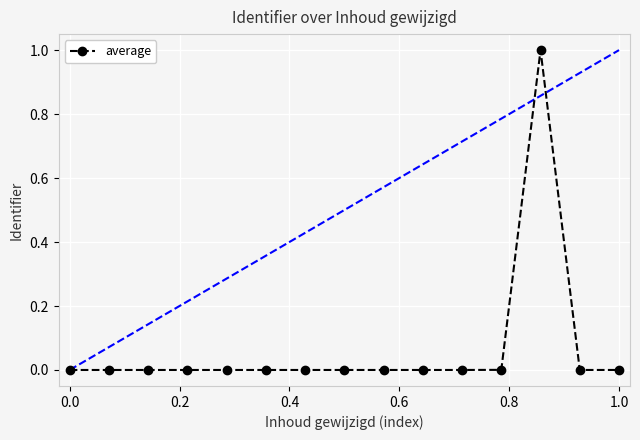

Does the chart have visible grid lines?

Yes